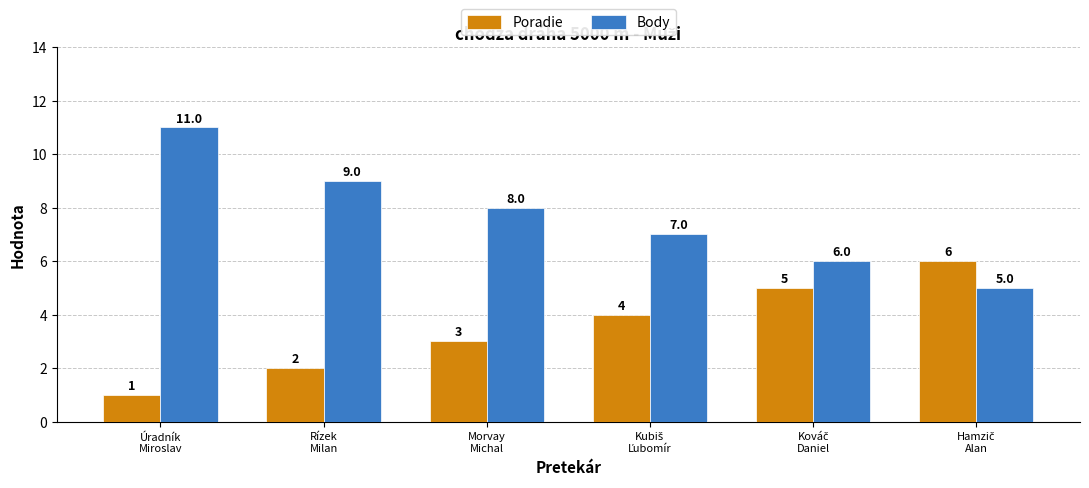

What is the average value of the Body series?

8